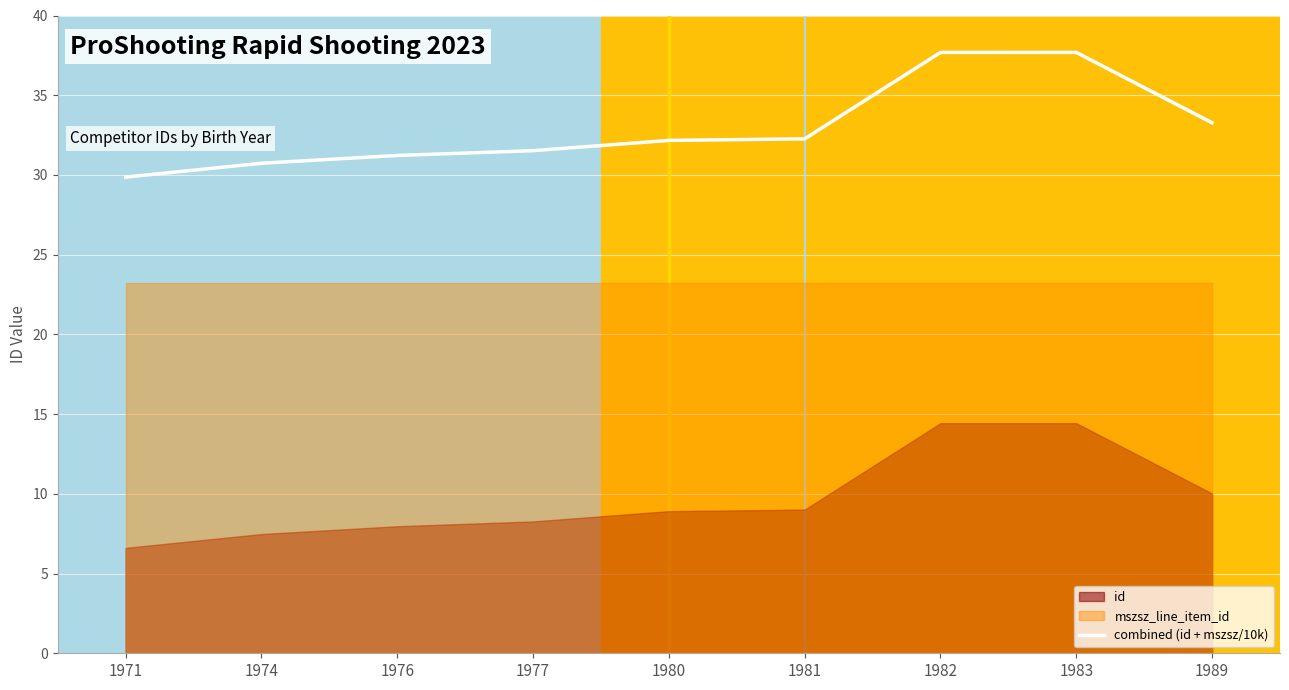

Count the number of values greater than 32.

5